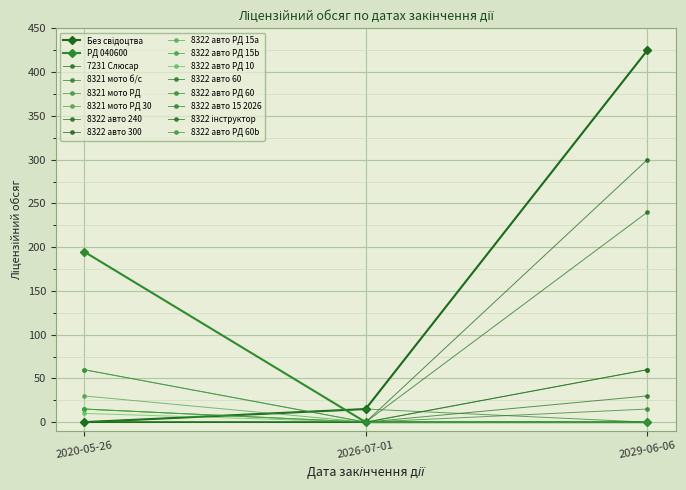

Which has a higher value, 2029-06-06 or 2020-05-26?

2029-06-06